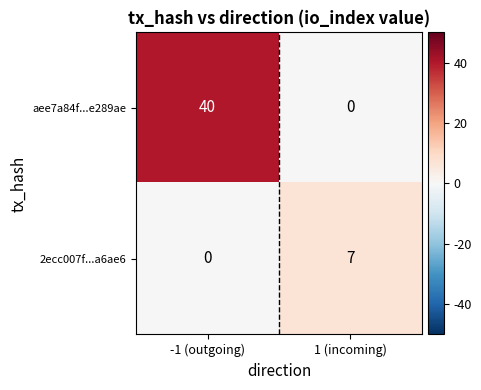

At how many categories does at least one series exceed 32?

1